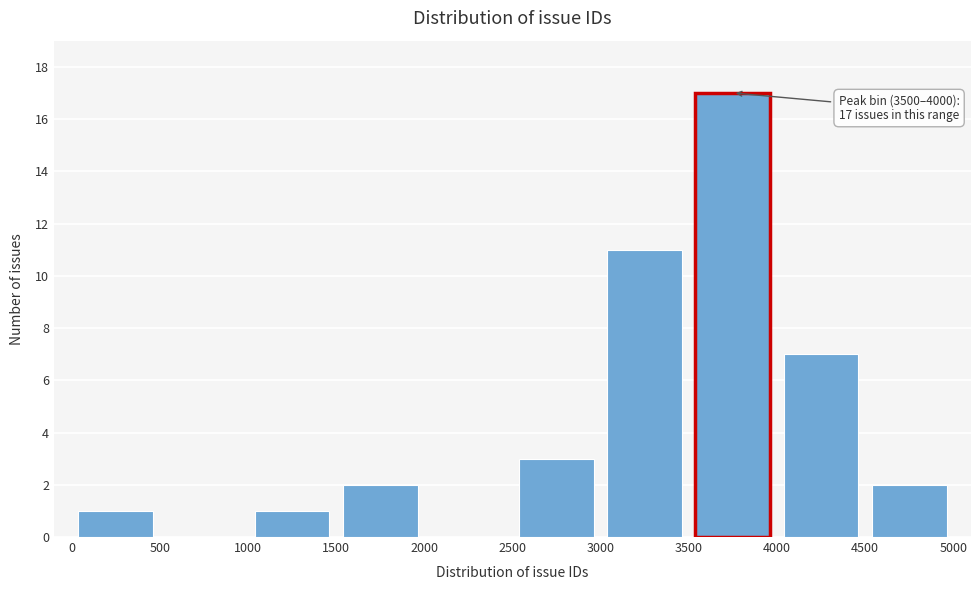

Over which range of the x-axis is the bar tallest?

3500 to 4000